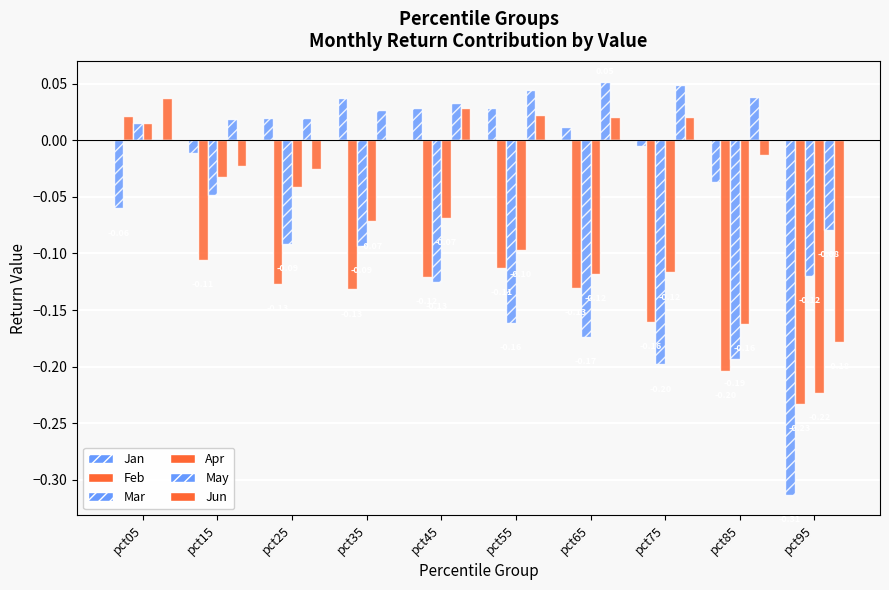

How many groups of bars are there?

10